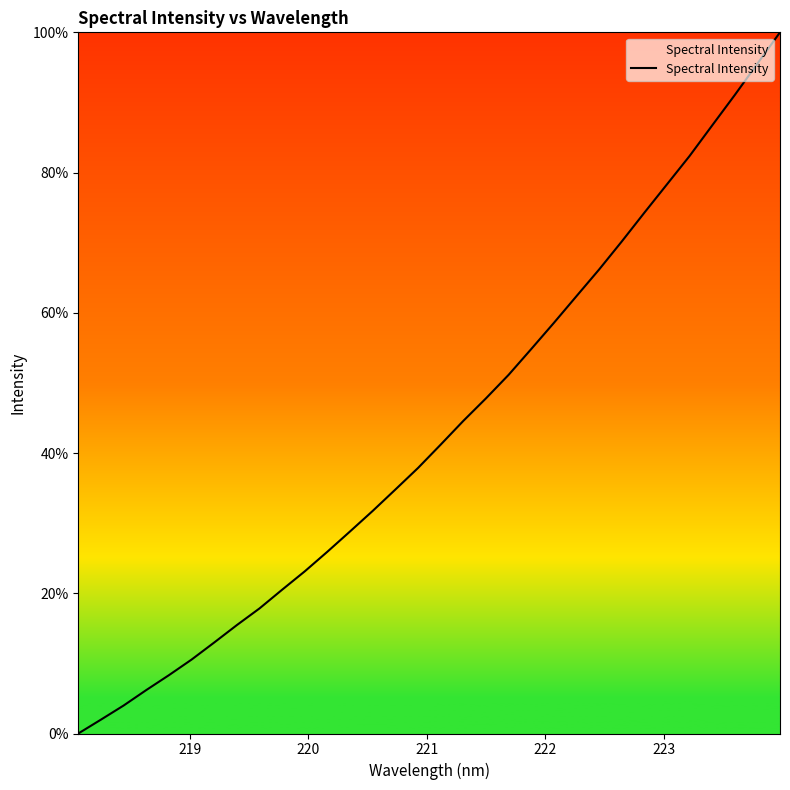

What is the difference between the maximum and minimum values?

100.0